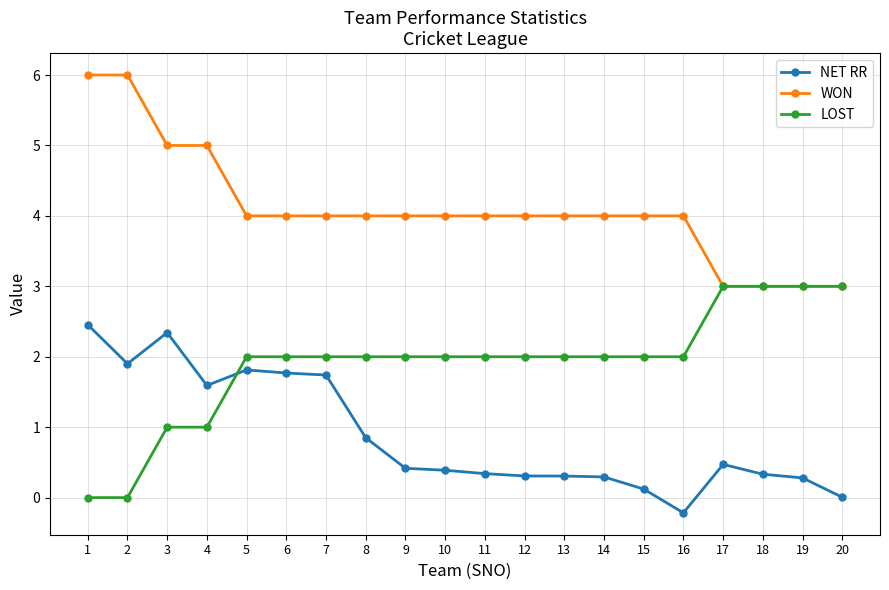

Which series ends up on top after the final intersection of LOST and NET RR?

LOST